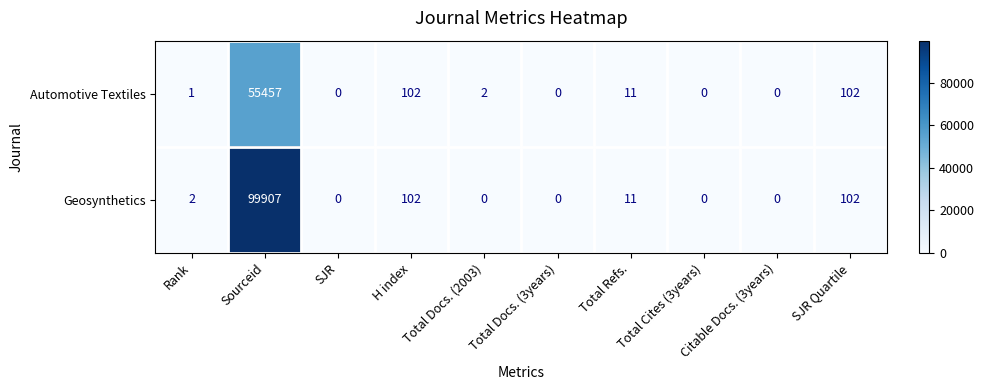

True or false: Automotive Textiles has a value of 102 at SJR Quartile.

True